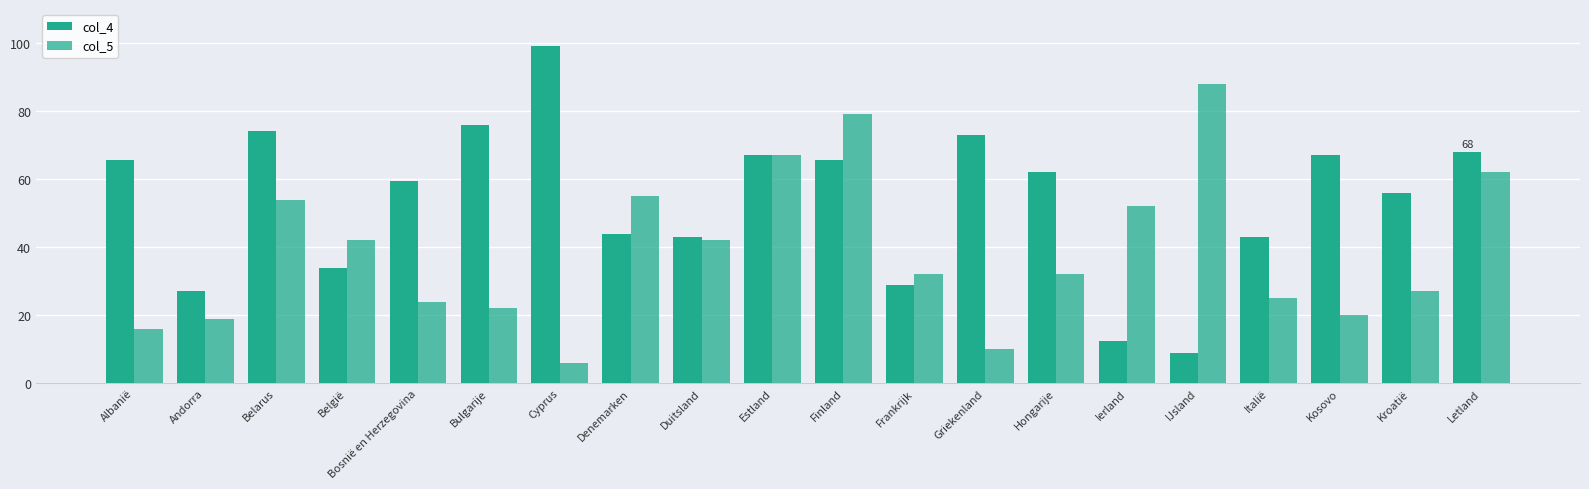

Is it true that col_5 equals 52.0 at Ierland?

True